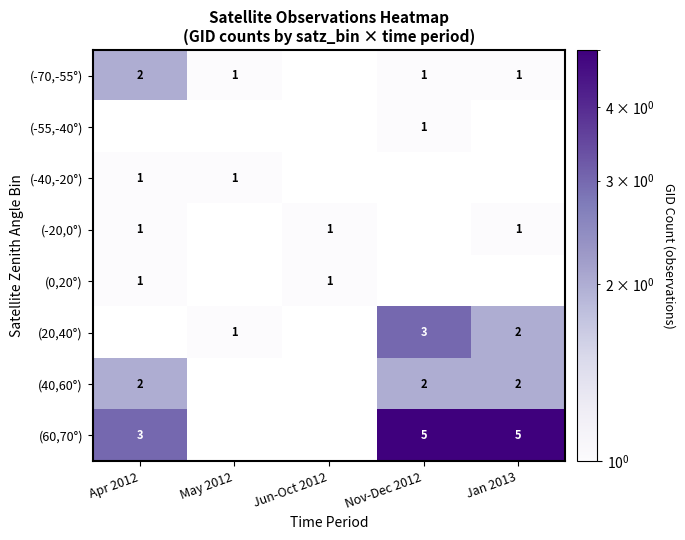

The (60,70°) series shows 2 at Nov-Dec 2012. True or false?

False